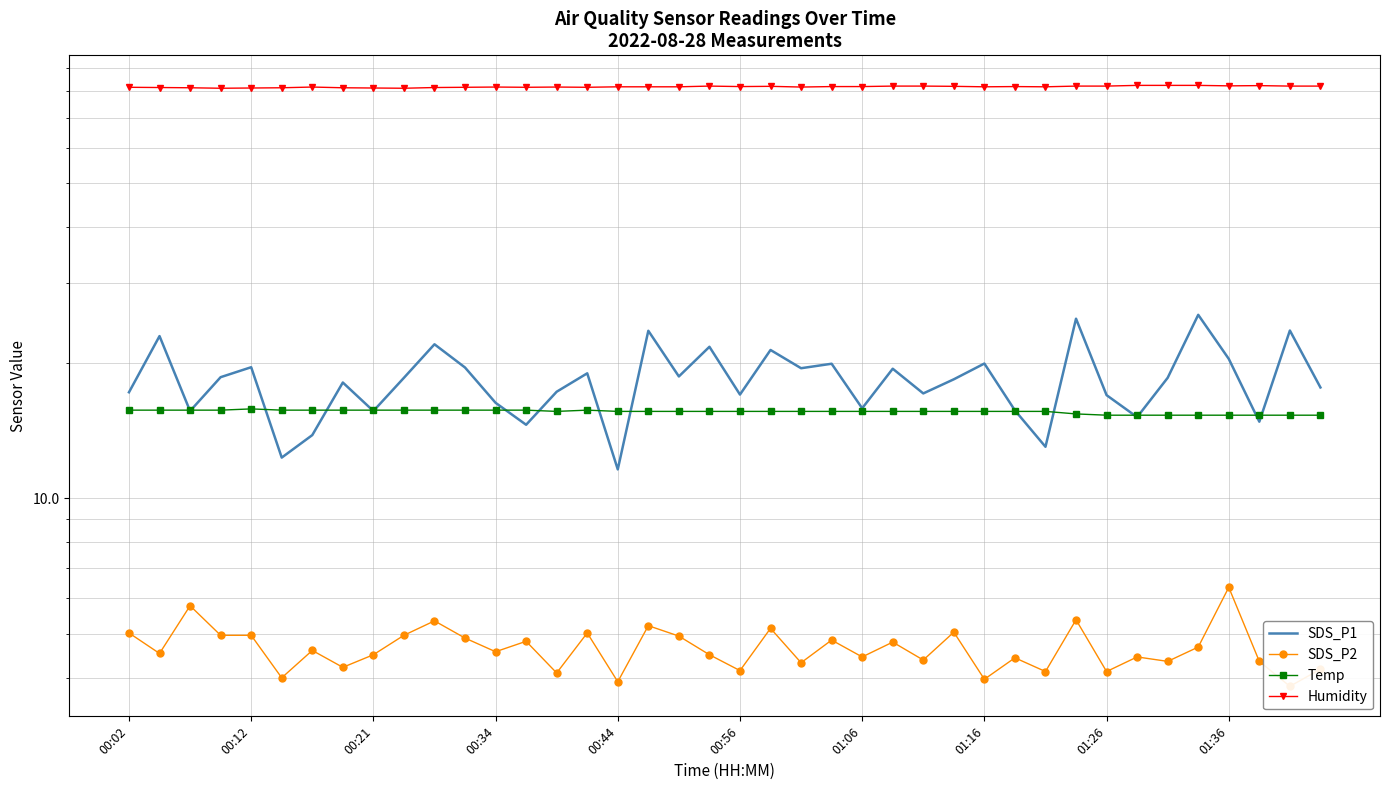

Is it true that SDS_P1 equals 12.9 at 11?

False